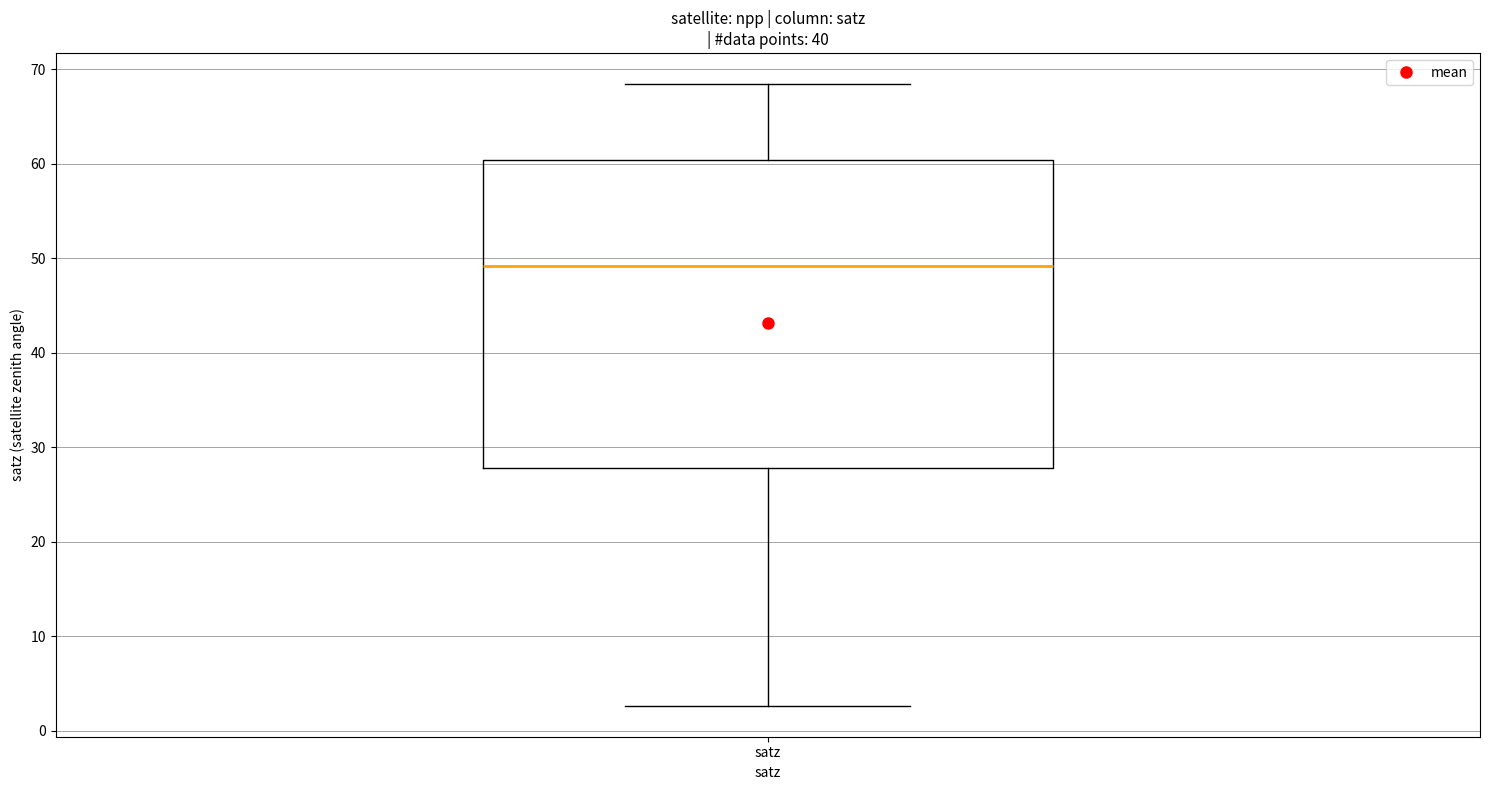

Transcribe this box plot: give where the median line is, the range the box spans, and where the two whiskers end, as read against the y-axis. The values are not printed on the chart, so give them approximately, as read against the axis.

median 49, box 28 to 60, whiskers 3 to 68